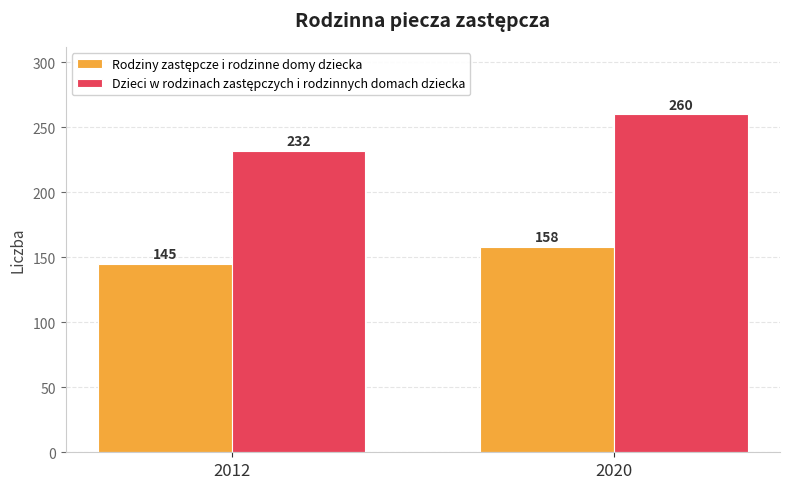

At which category is the sum across all series the highest?

2020